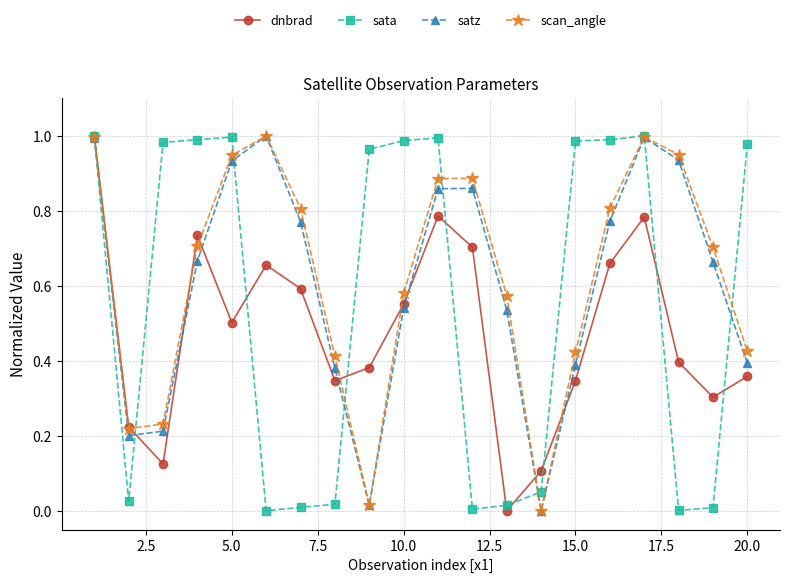

How many interior local valleys does the dnbrad series have?

5